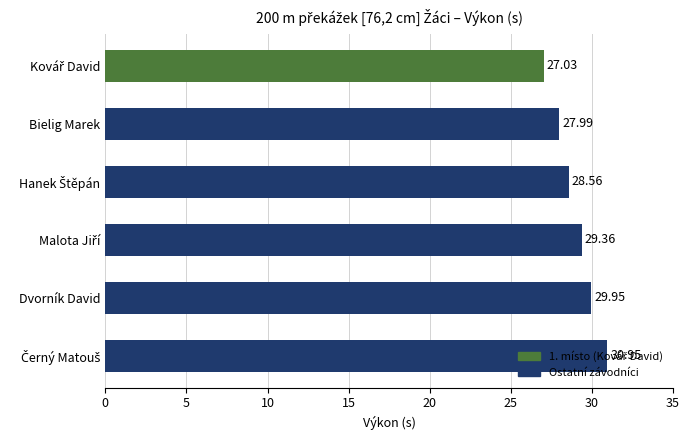

Count the number of values greater than 29.

3